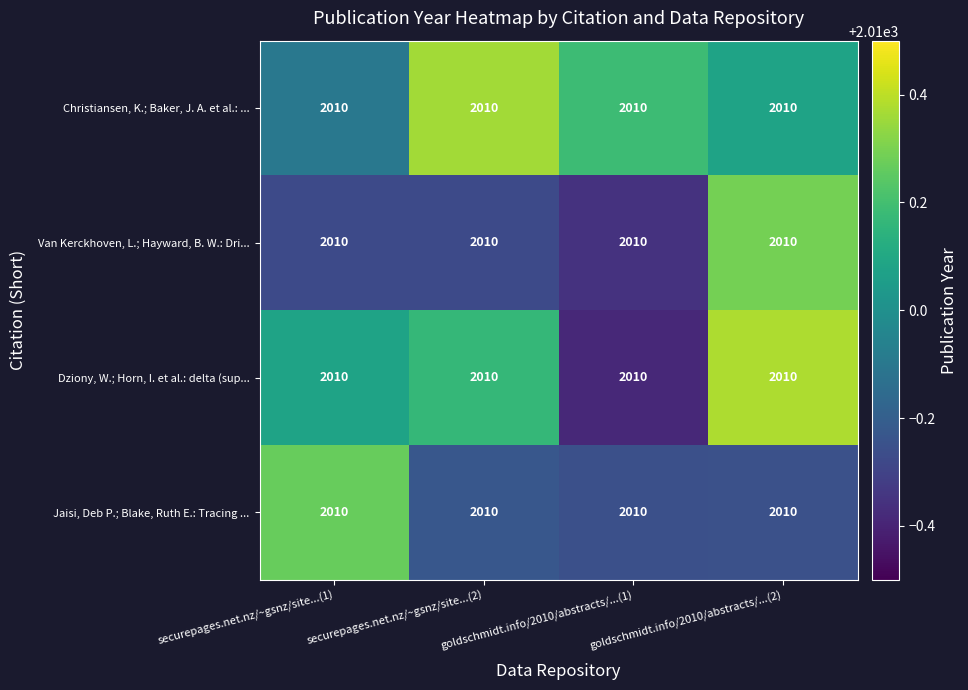

At which label does Jaisi, Deb P.; Blake, Ruth E.: Tracing ... reach its minimum?

goldschmidt.info/2010/abstracts/...(1)